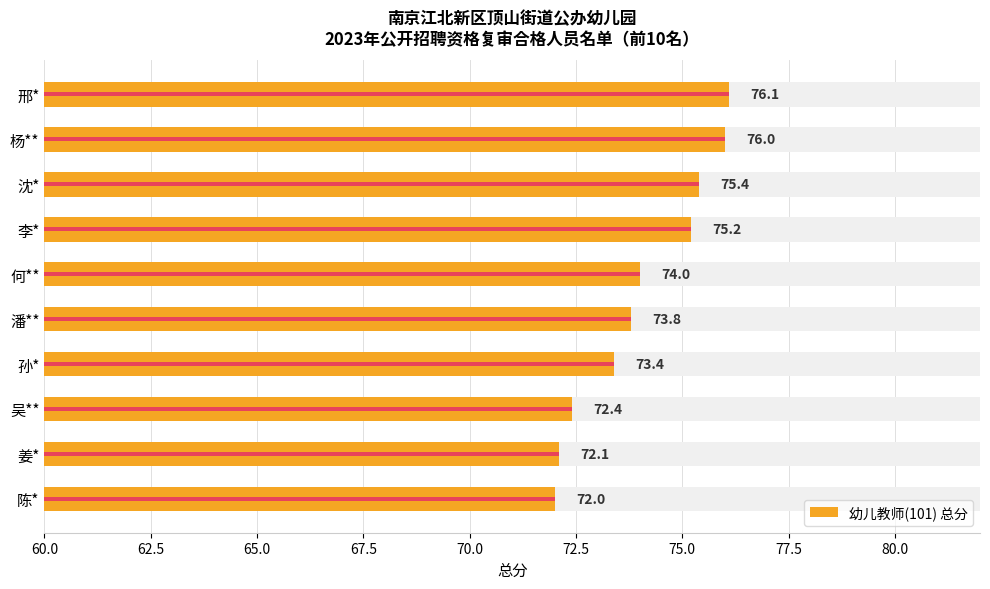

What is the difference between the maximum and minimum values?

4.1